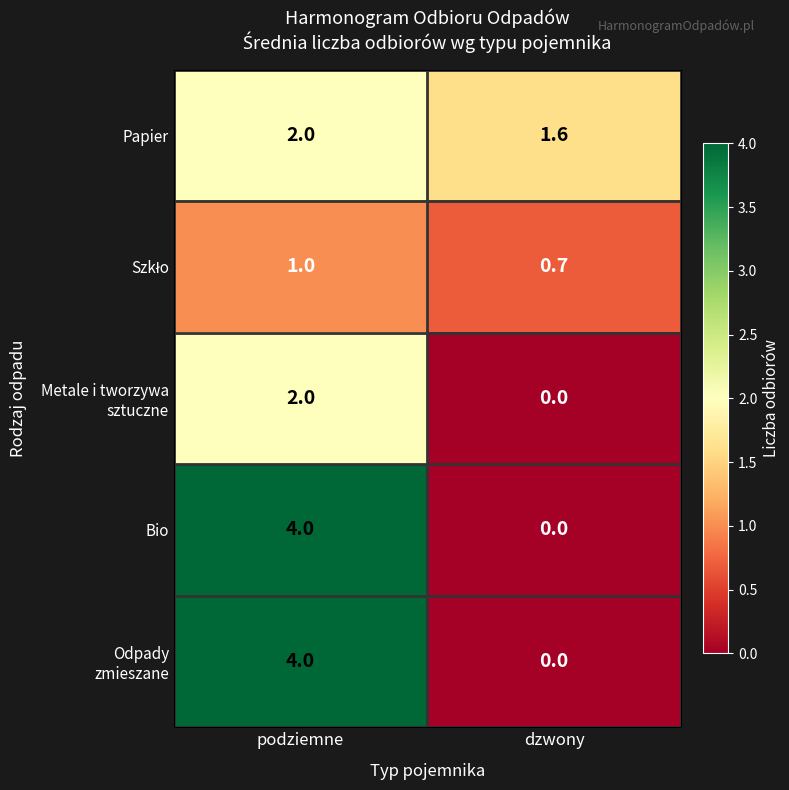

At which category is the sum across all series the highest?

podziemne